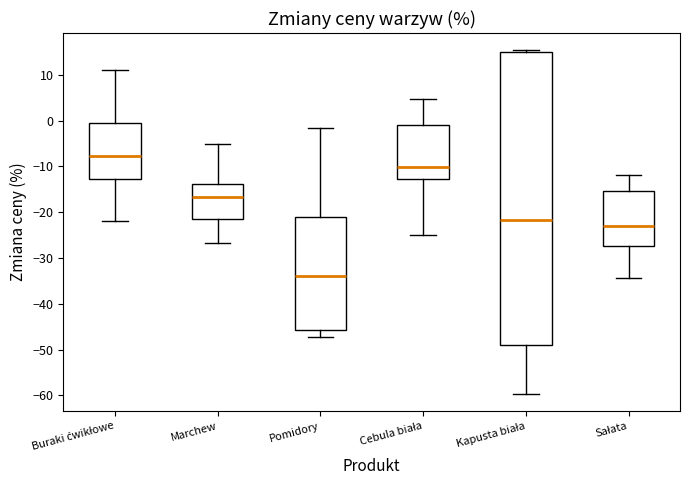

Which box has the highest median line?

Buraki ćwikłowe